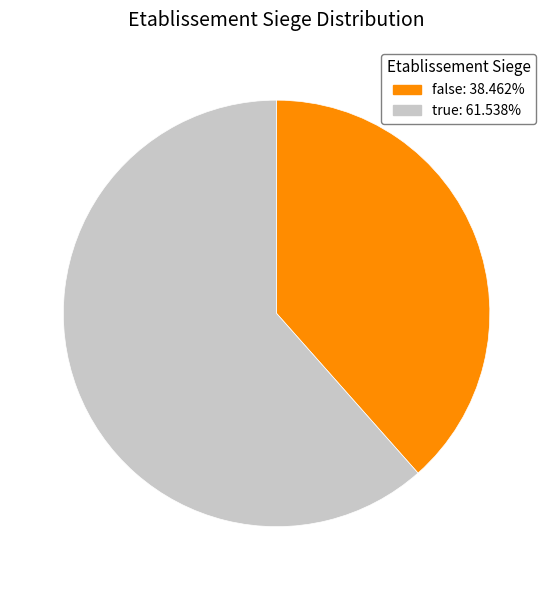

Is true the majority of the pie?

Yes